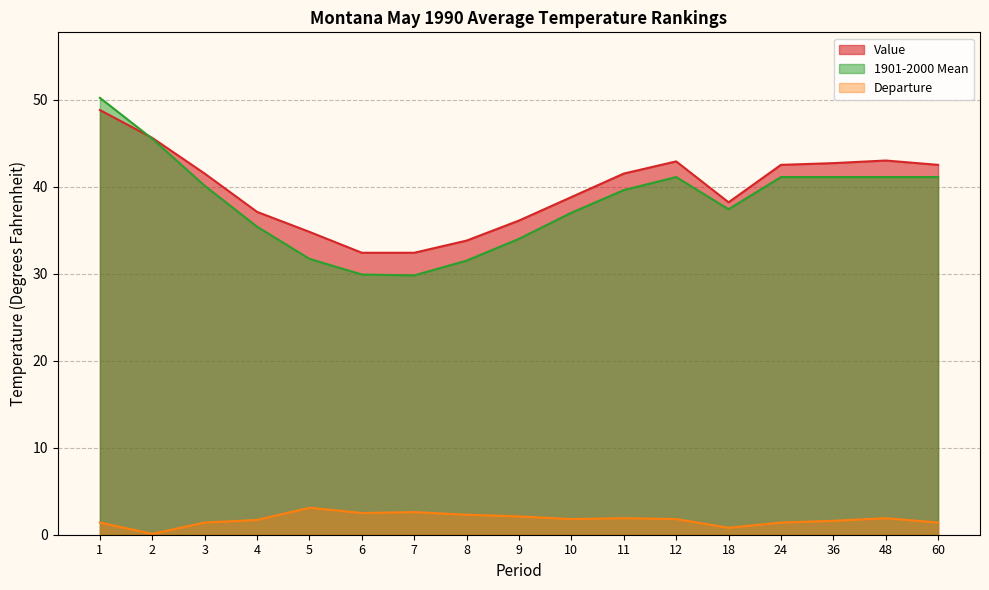

Which category has the lowest value in the Value series?

6